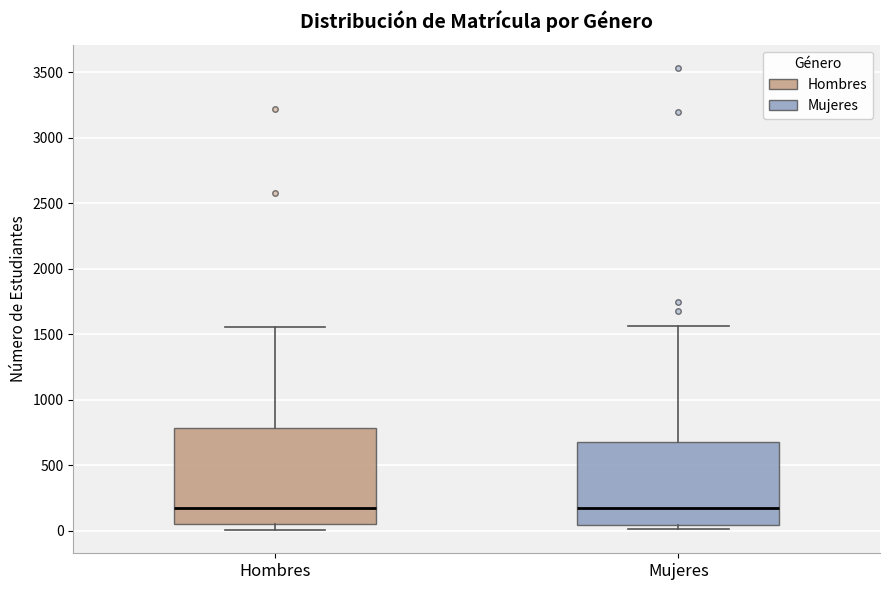

Comparing the boxes themselves (not the whiskers), which one is the tallest?

Hombres